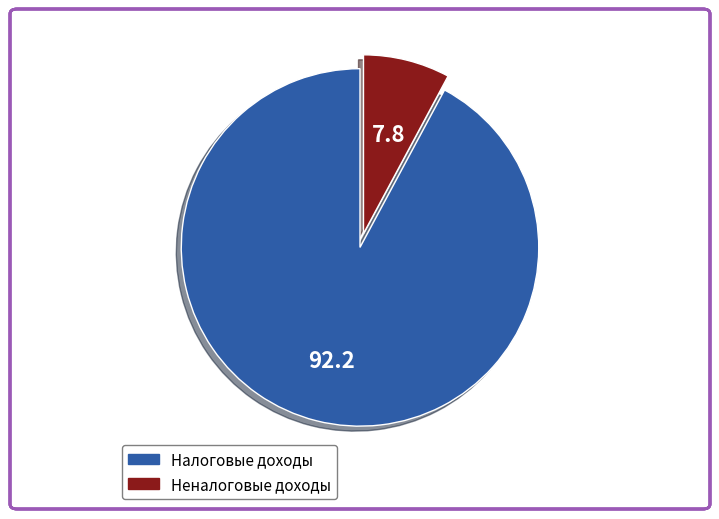

Is there any slice that represents more than half of the pie?

Yes